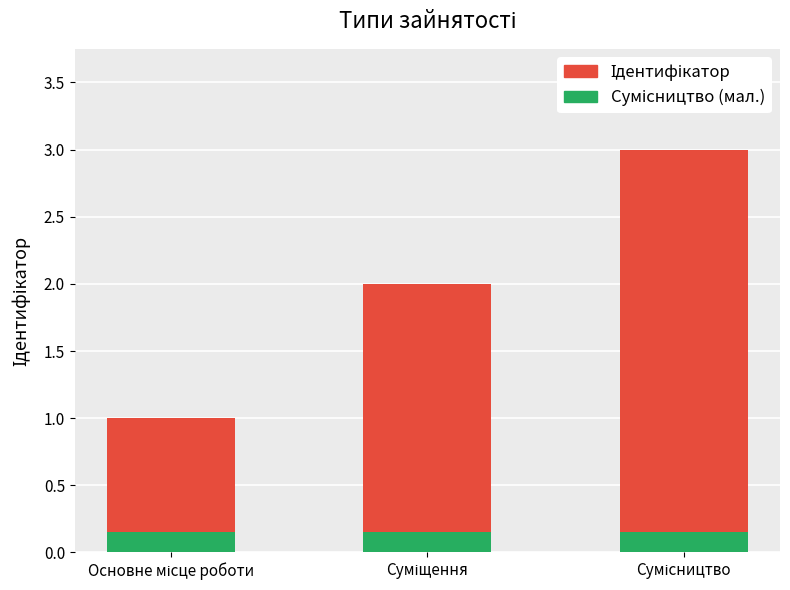

Which series has the largest total across all categories?

Ідентифікатор